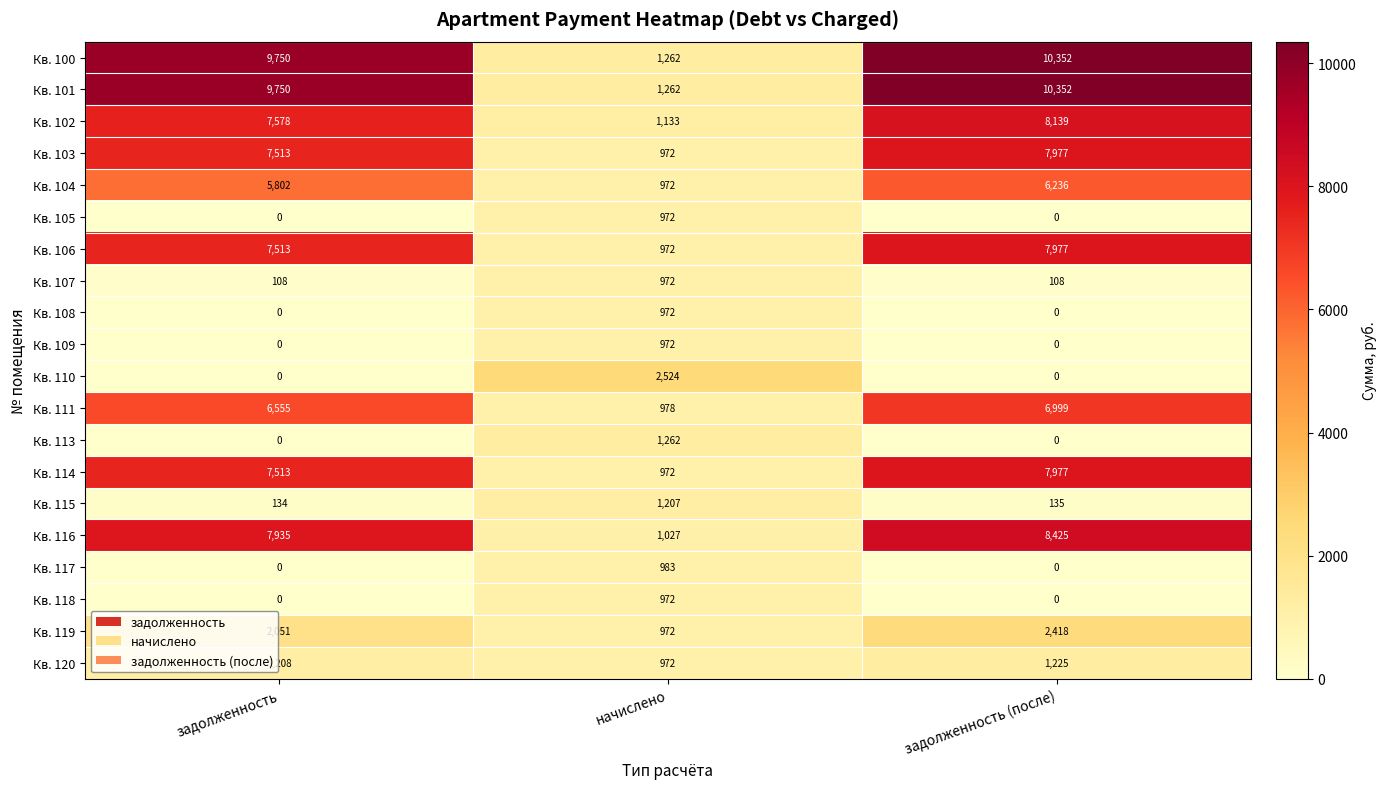

Where is Кв. 100 nearest to the value 5807?

задолженность